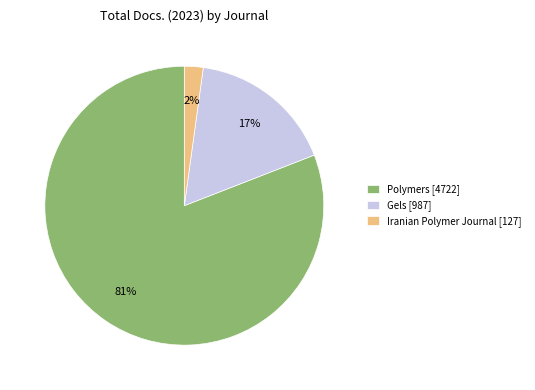

Between Iranian Polymer Journal [127] and Polymers [4722], which is larger?

Polymers [4722]